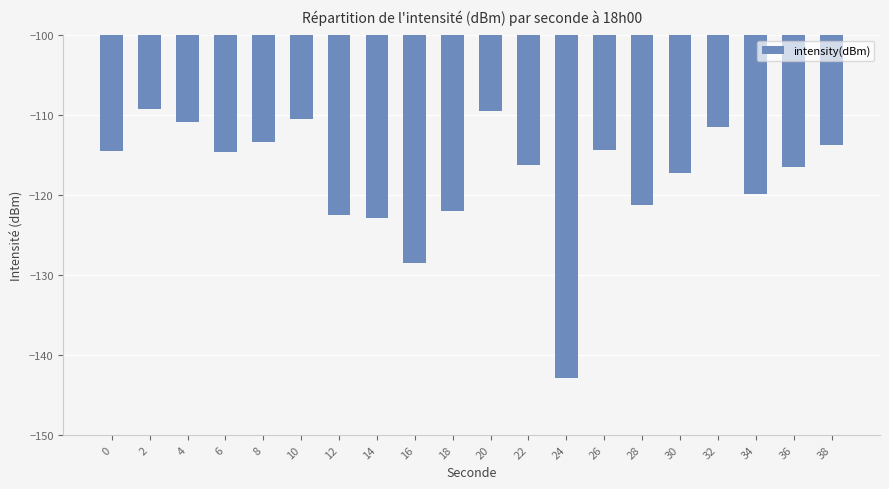

What is the value of the 17th bar from the left?

-111.5